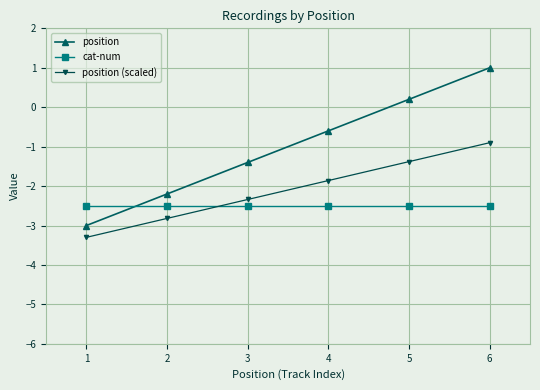

Which category has the highest value across all series?

6